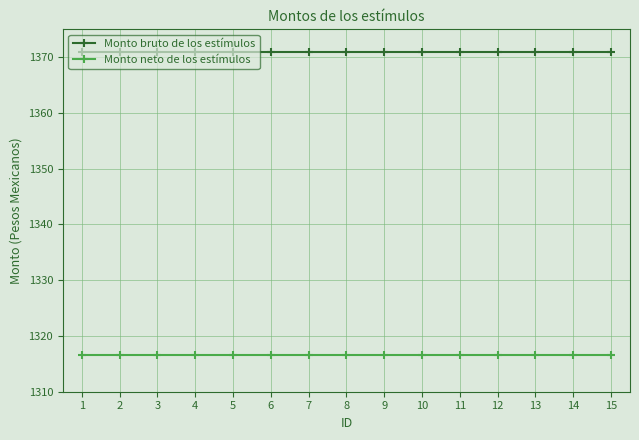

What is the difference between the highest and lowest values at 14?

54.3